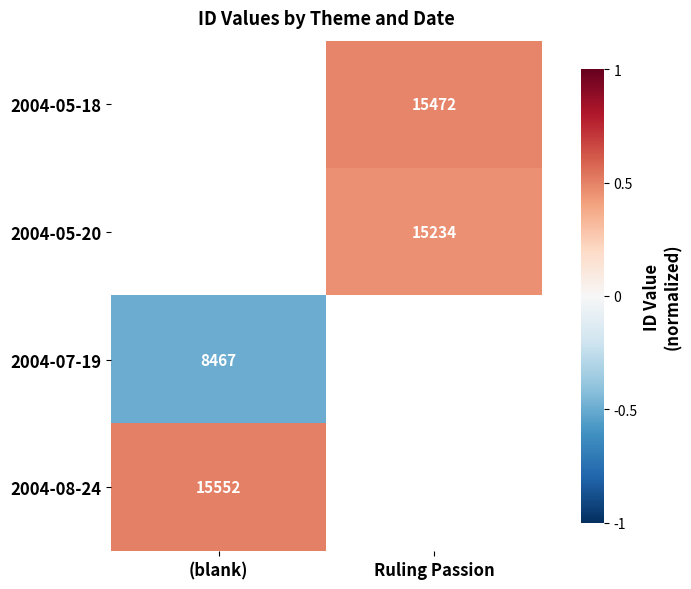

How many categories are shown in the chart?

2